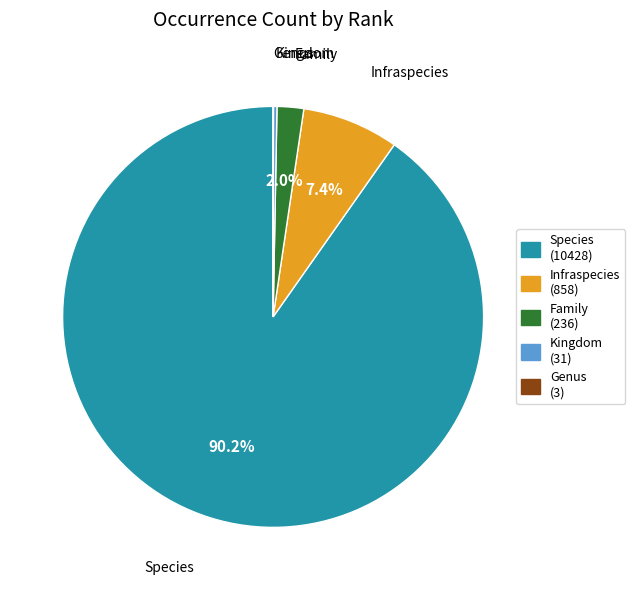

Does any single category account for the majority?

Yes